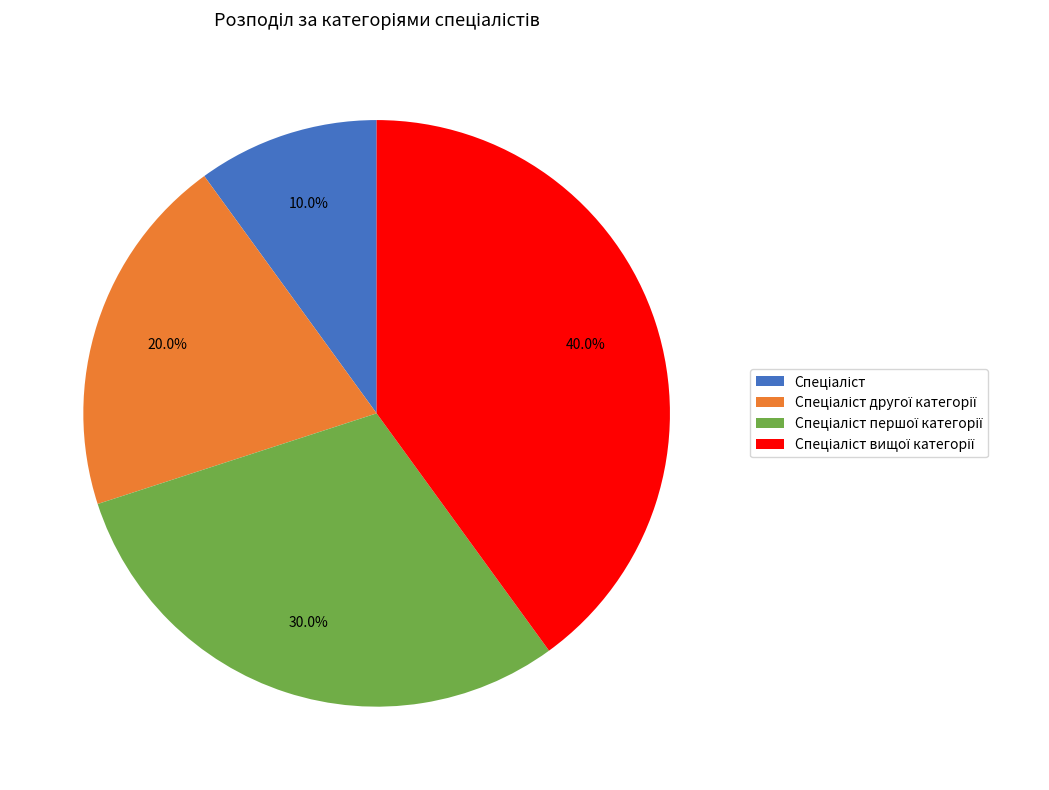

Does any single category account for the majority?

No